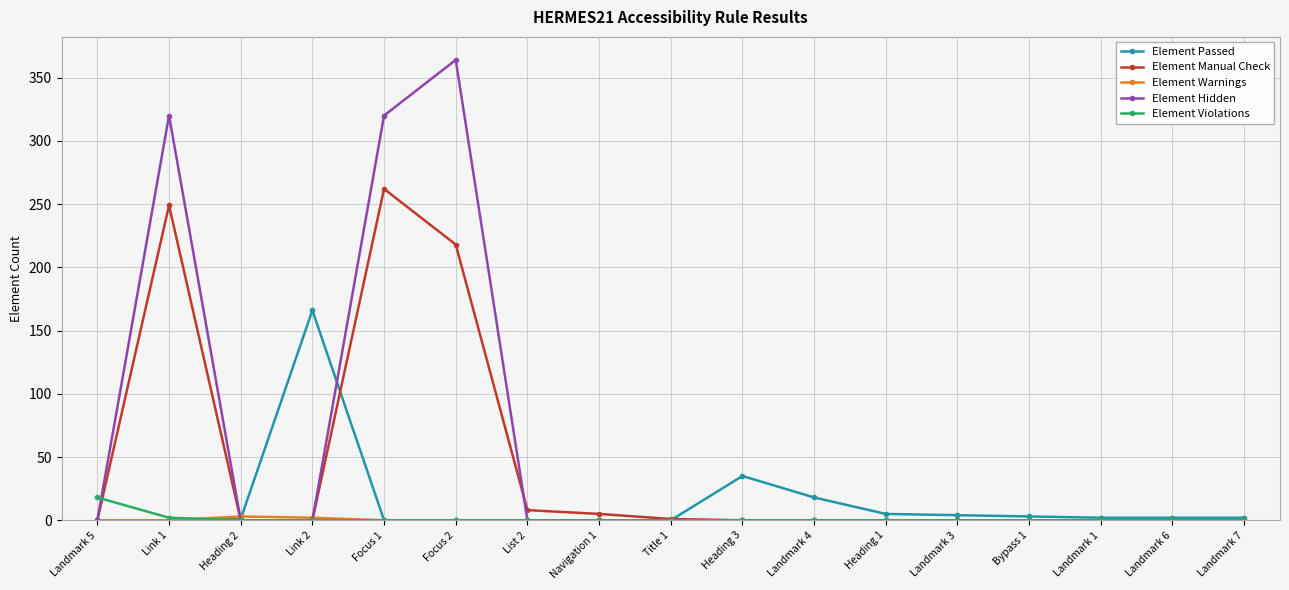

Count the number of data series in this chart.

5